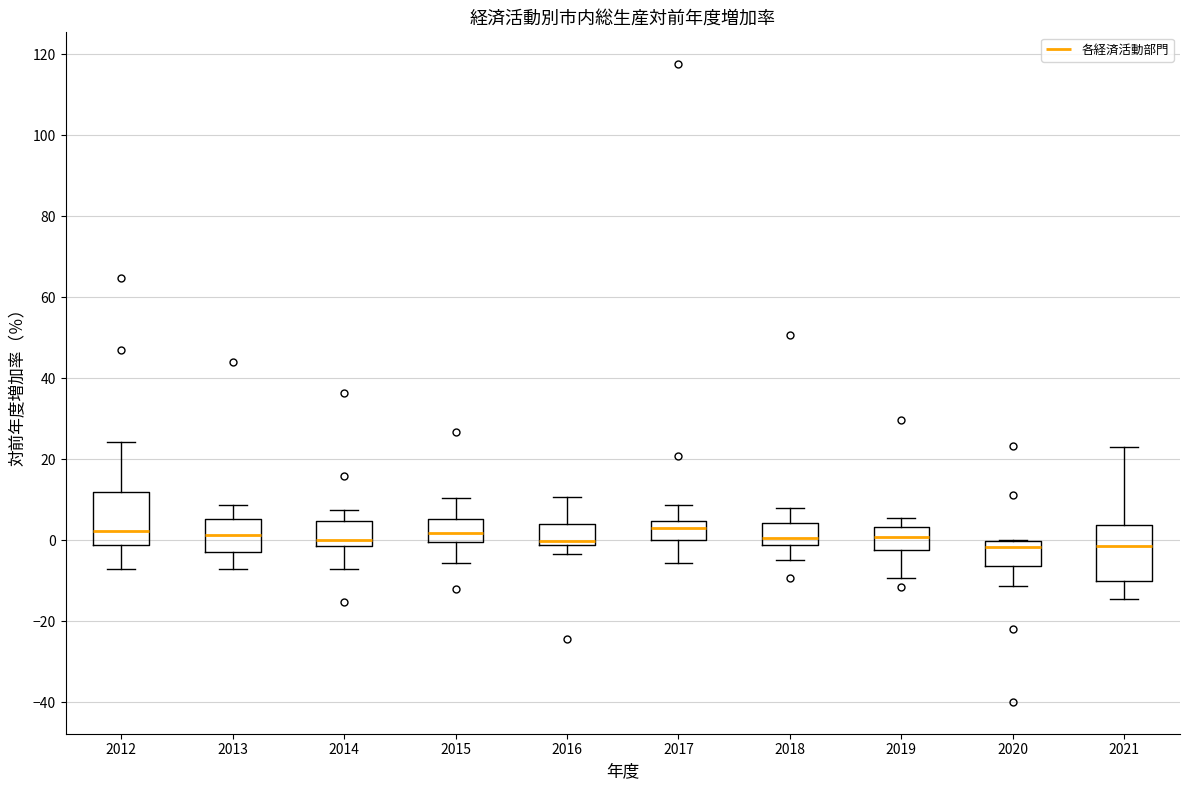

Where does the lower whisker of the box at x = 2019 end on the y-axis? The values are not printed on the chart, so give them approximately, as read against the axis.

-10